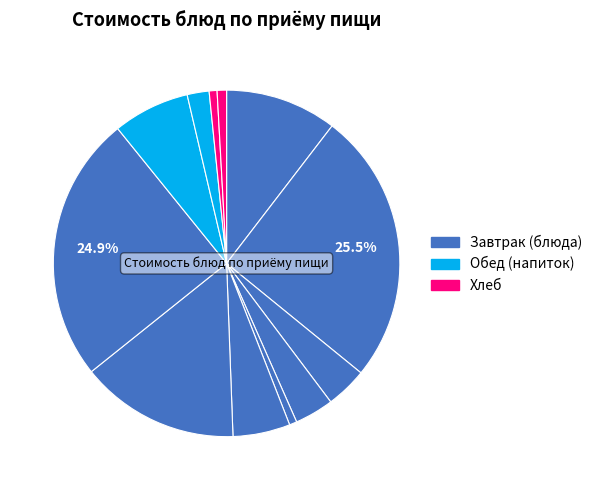

What is the largest slice in the pie chart?

Поджарка из свинины